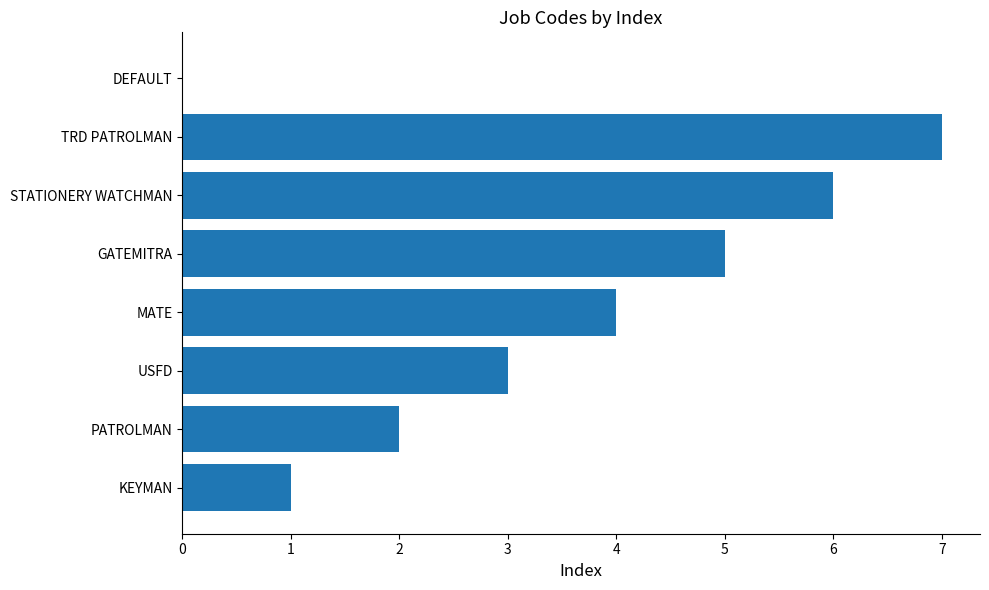

Reading top to bottom, list all the values displayed in this chart.

DEFAULT=0	TRD PATROLMAN=7	STATIONERY WATCHMAN=6	GATEMITRA=5	MATE=4	USFD=3	PATROLMAN=2	KEYMAN=1